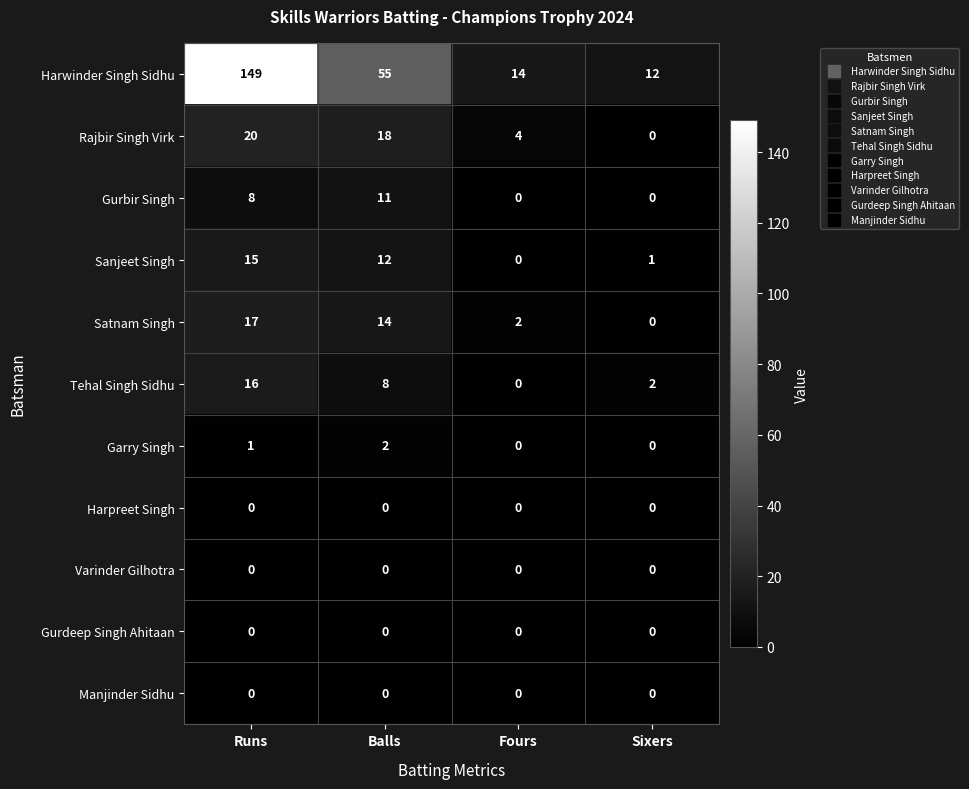

How many Gurbir Singh values are between 0 and 11?

4